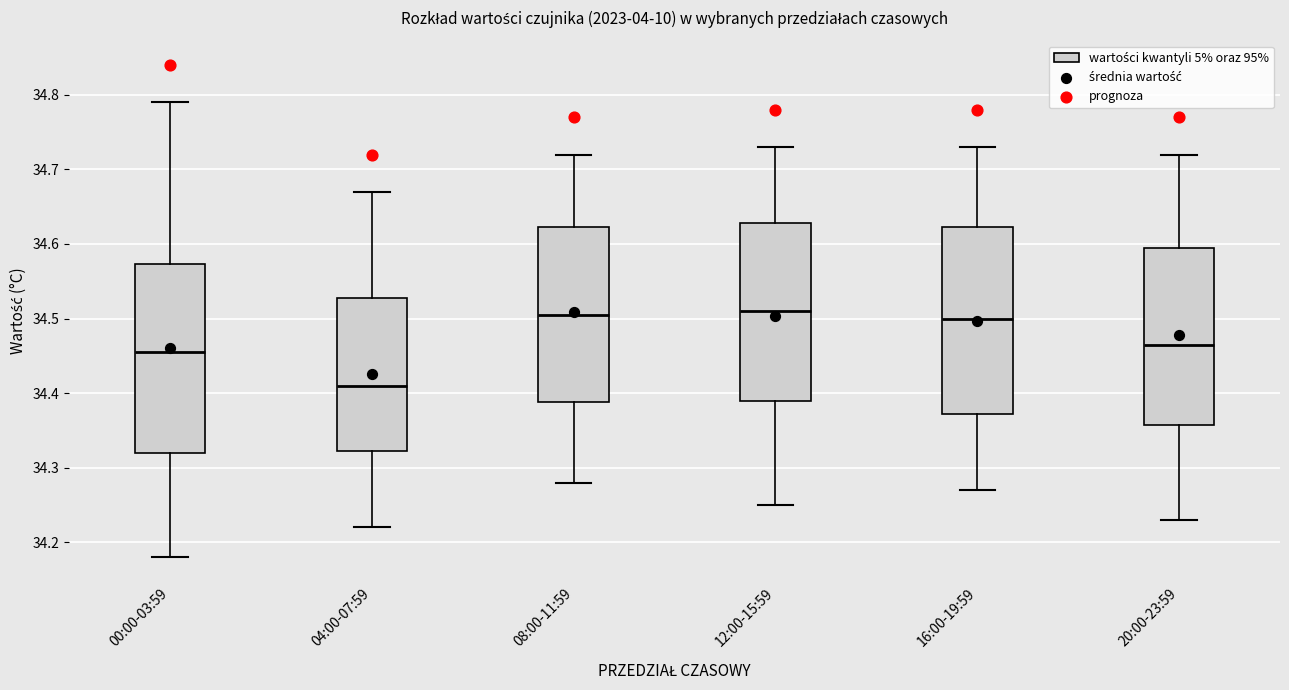

Reading left to right, read every box against the y-axis: the position of its median line, the range the box covers, and the ends of its whiskers. The values are not printed on the chart, so give them approximately, as read against the axis.

00:00-03:59: median 34.46, box 34.32 to 34.57, whiskers 34.18 to 34.79
04:00-07:59: median 34.41, box 34.32 to 34.53, whiskers 34.22 to 34.67
08:00-11:59: median 34.51, box 34.39 to 34.62, whiskers 34.28 to 34.72
12:00-15:59: median 34.51, box 34.39 to 34.63, whiskers 34.25 to 34.73
16:00-19:59: median 34.50, box 34.37 to 34.62, whiskers 34.27 to 34.73
20:00-23:59: median 34.47, box 34.36 to 34.60, whiskers 34.23 to 34.72